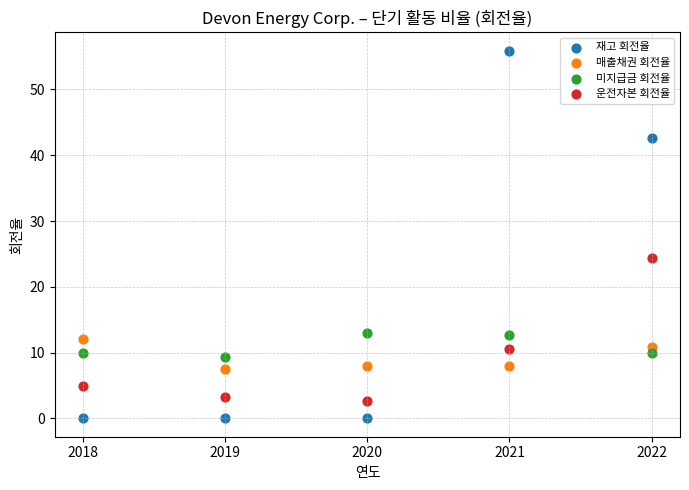

Which series contains the lowest Y value?

재고 회전율